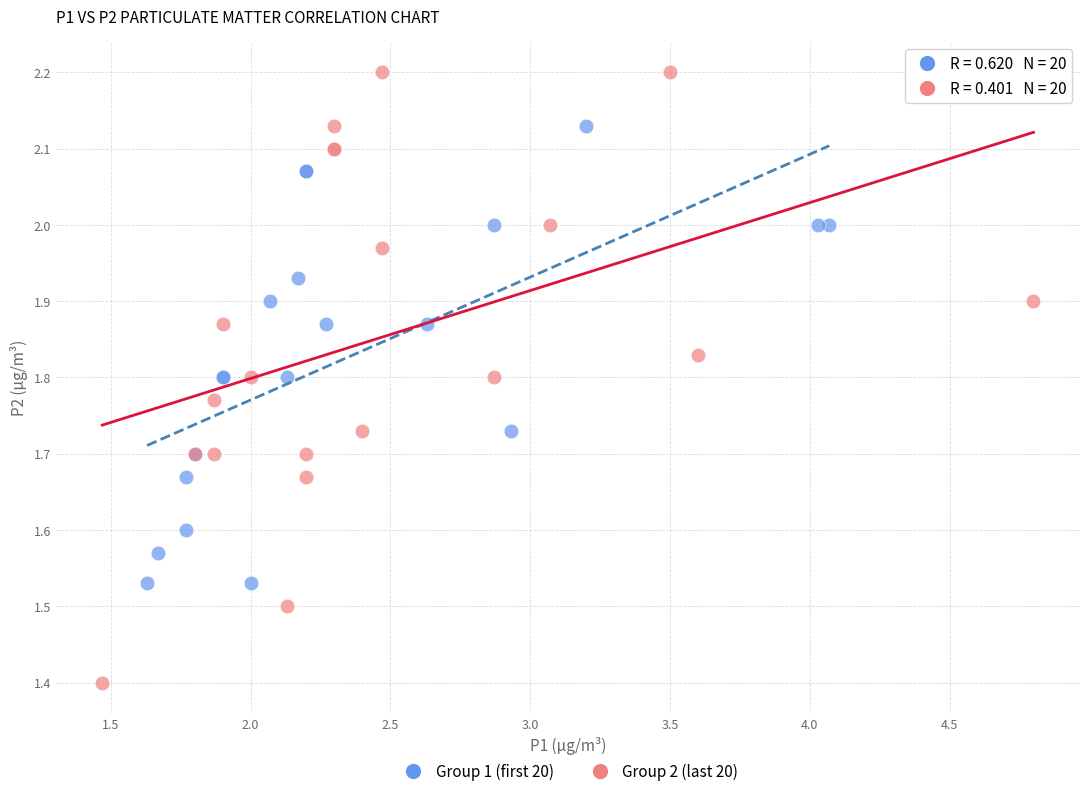

Which series has the largest Y range (max minus min)?

Group 2 (last 20)